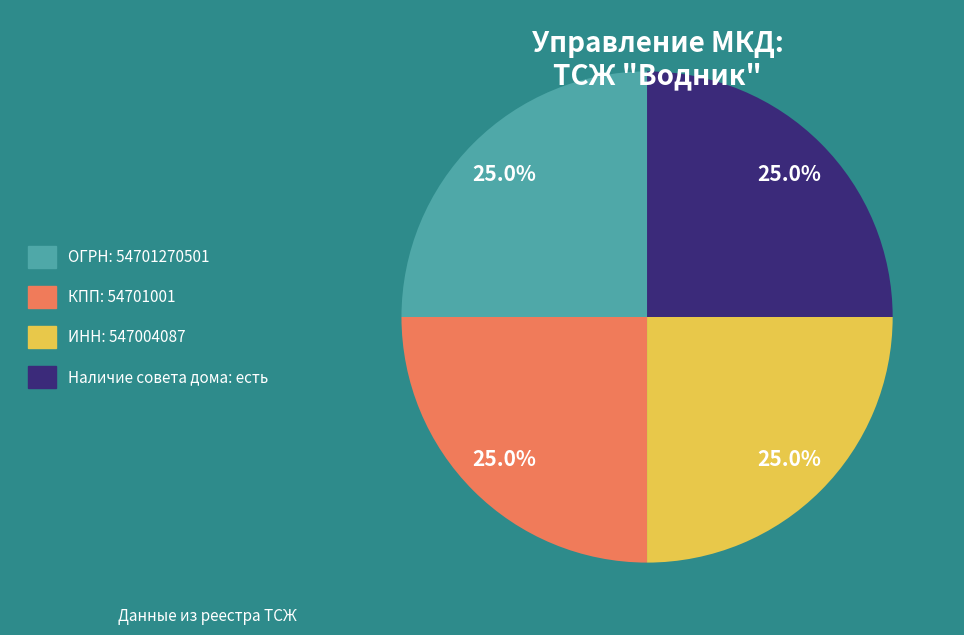

Does ОГРН: 54701270501 account for over 50% of the chart?

No